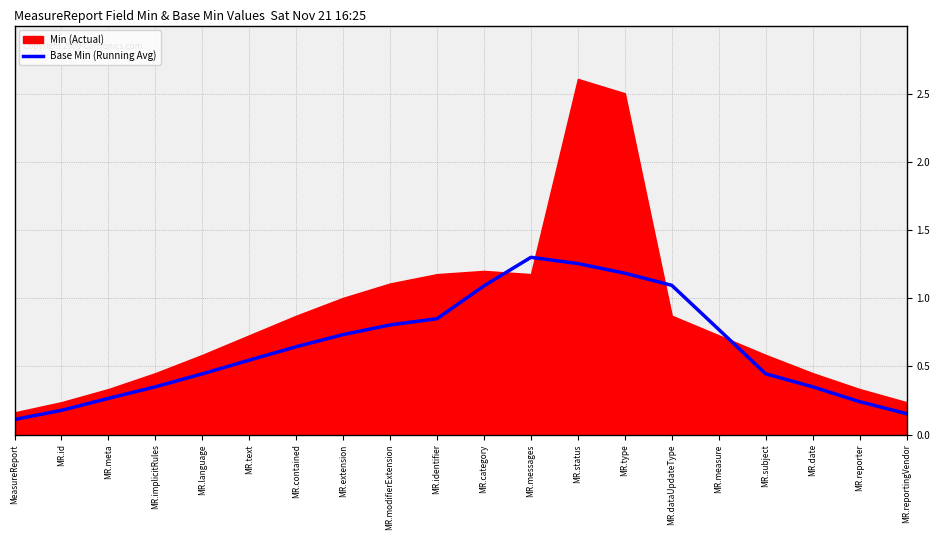

Reading left to right, extract all data points from this chart.

MeasureReport=0.1	MR.id=0.2	MR.meta=0.3	MR.implicitRules=0.4	MR.language=0.4	MR.text=0.5	MR.contained=0.6	MR.extension=0.7	MR.modifierExtension=0.8	MR.identifier=0.8	MR.category=1.1	MR.messages=1.3	MR.status=1.3	MR.type=1.2	MR.dataUpdateType=1.1	MR.measure=0.8	MR.subject=0.4	MR.date=0.4	MR.reporter=0.2	MR.reportingVendor=0.2